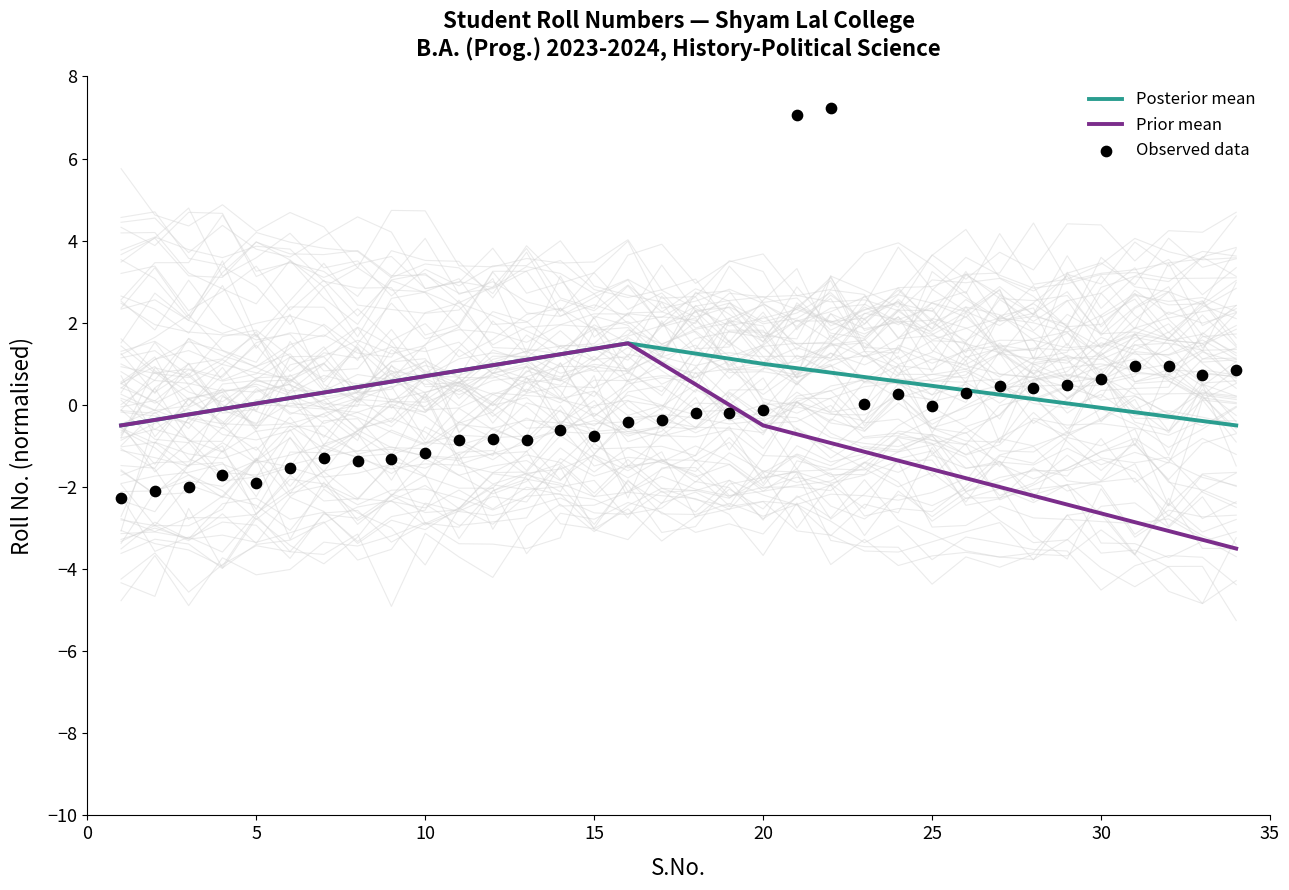

What are all the series names shown in the legend?

Posterior mean, Prior mean, Observed data